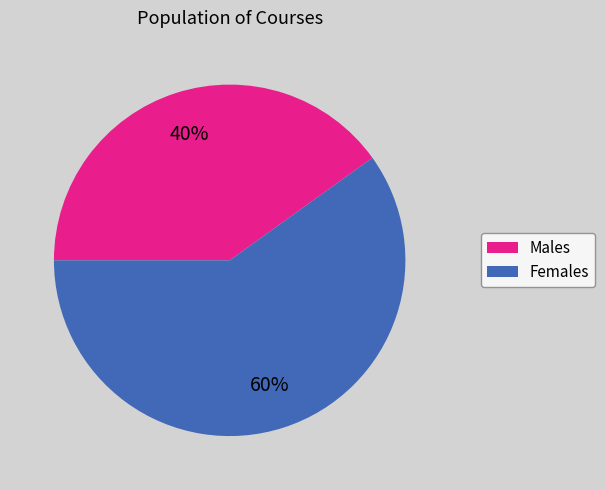

To the nearest percent, what is the difference between the largest and smallest slice percentages?

20%